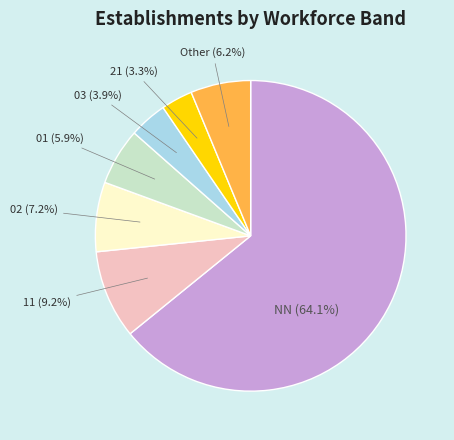

Is there any slice that represents more than half of the pie?

Yes